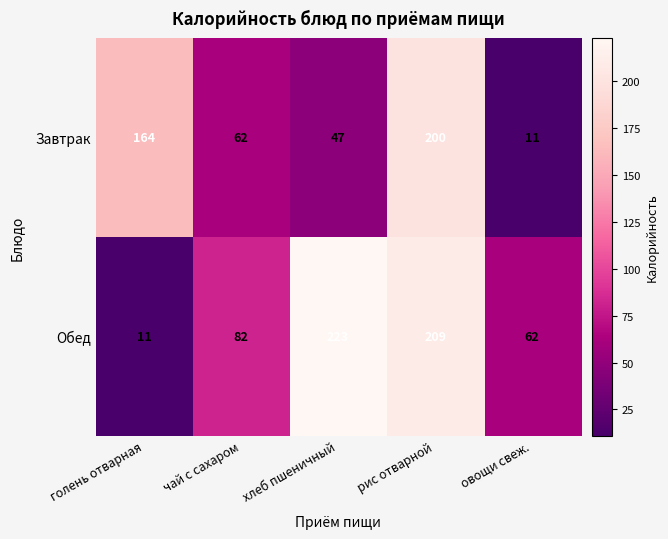

True or false: Завтрак has a value of 3 at овощи свеж..

False